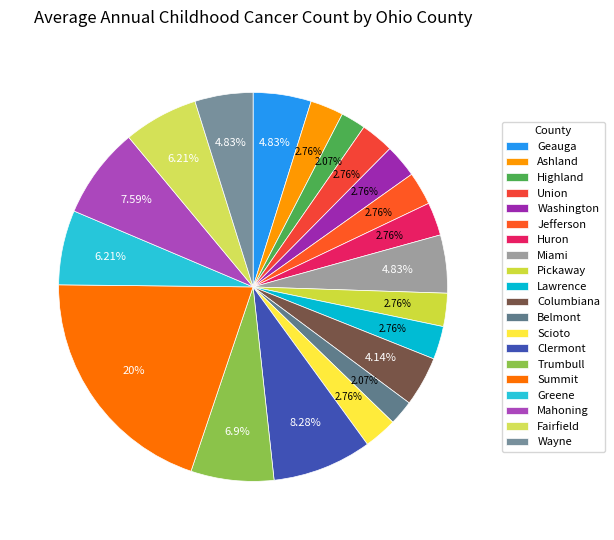

Is there any slice that represents more than half of the pie?

No